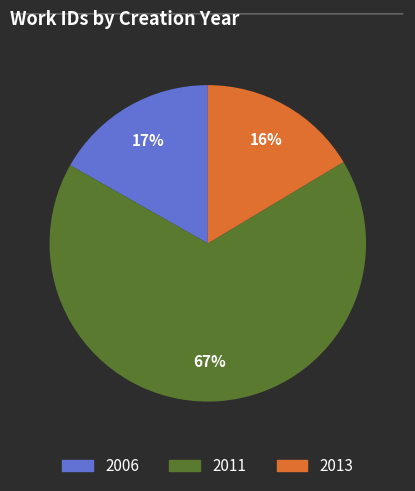

To the nearest percent, what is the average slice percentage?

33%